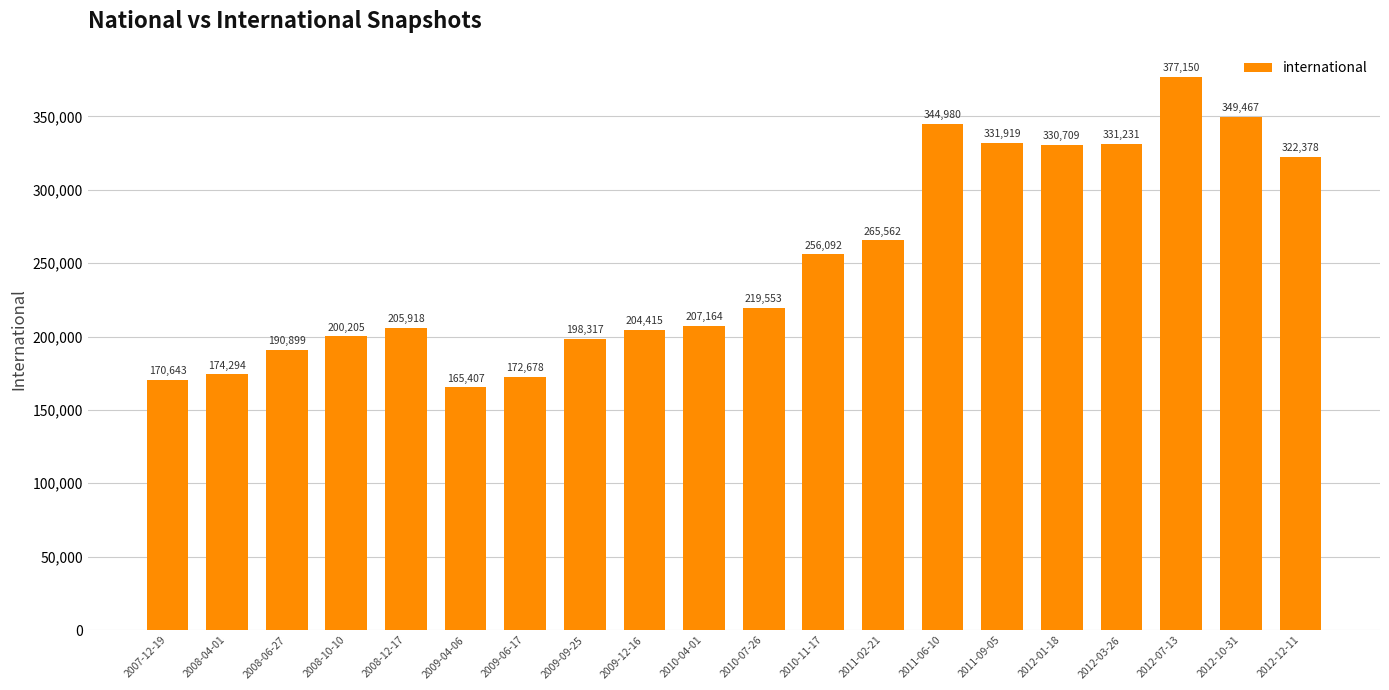

What is the difference between the values at 2009-04-06 and 2012-12-11?

156971